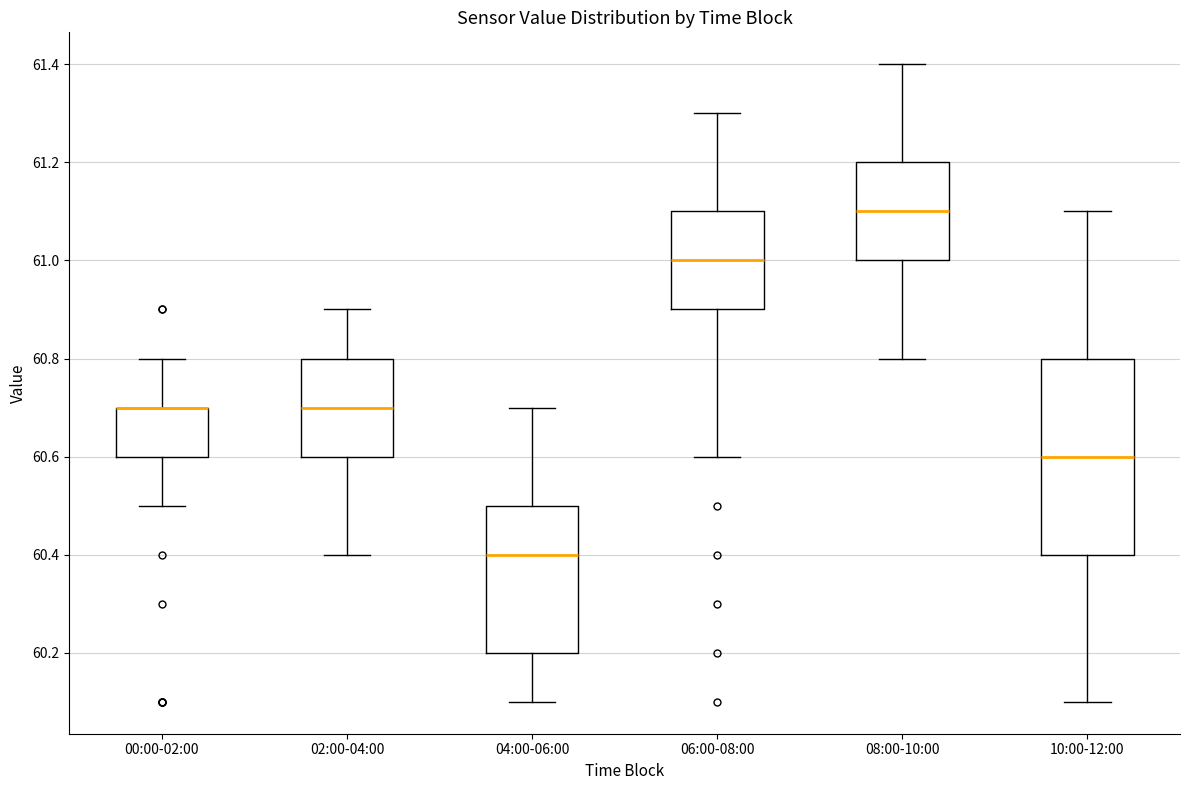

Reading left to right, read every box against the y-axis: the position of its median line, the range the box covers, and the ends of its whiskers. The values are not printed on the chart, so give them approximately, as read against the axis.

00:00-02:00: median 60.7 (drawn on the box's upper edge), box 60.6 to 60.7, whiskers 60.5 to 60.8
02:00-04:00: median 60.7, box 60.6 to 60.8, whiskers 60.4 to 60.9
04:00-06:00: median 60.4, box 60.2 to 60.5, whiskers 60.1 to 60.7
06:00-08:00: median 61.0, box 60.9 to 61.1, whiskers 60.6 to 61.3
08:00-10:00: median 61.1, box 61.0 to 61.2, whiskers 60.8 to 61.4
10:00-12:00: median 60.6, box 60.4 to 60.8, whiskers 60.1 to 61.1